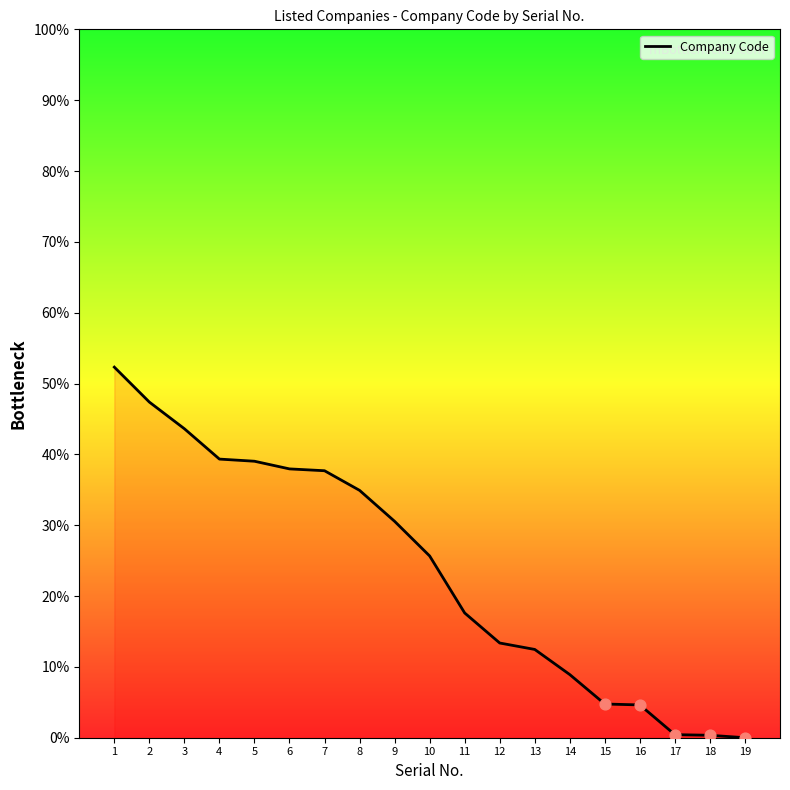

Which has a higher value, 12 or 5?

5